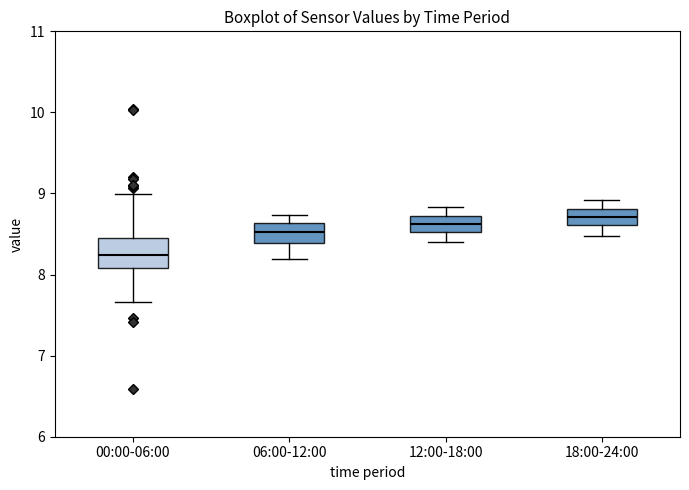

Reading left to right, transcribe this box plot: for each box, give where its median line is, the range the box spans, and where its two whiskers end, as read against the y-axis. The values are not printed on the chart, so give them approximately, as read against the axis.

00:00-06:00: median 8.2, box 8.1 to 8.5, whiskers 7.7 to 9.0
06:00-12:00: median 8.5, box 8.4 to 8.6, whiskers 8.2 to 8.7
12:00-18:00: median 8.6, box 8.5 to 8.7, whiskers 8.4 to 8.8
18:00-24:00: median 8.7, box 8.6 to 8.8, whiskers 8.5 to 8.9